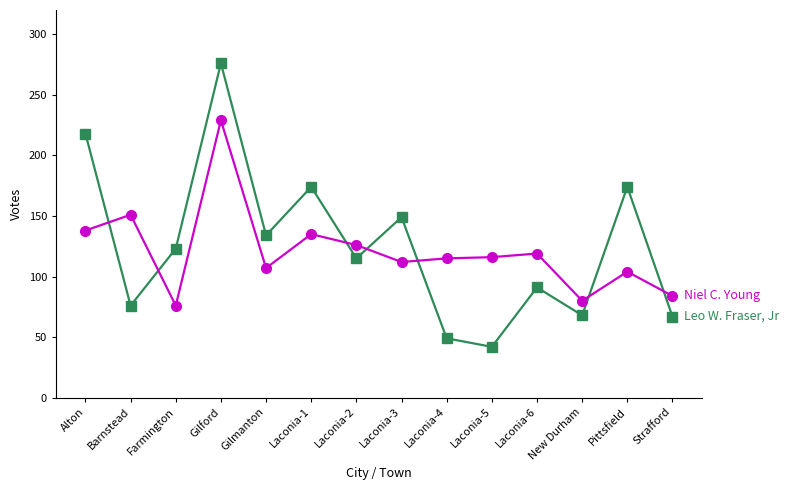

At which category is the sum across all series the highest?

Gilford